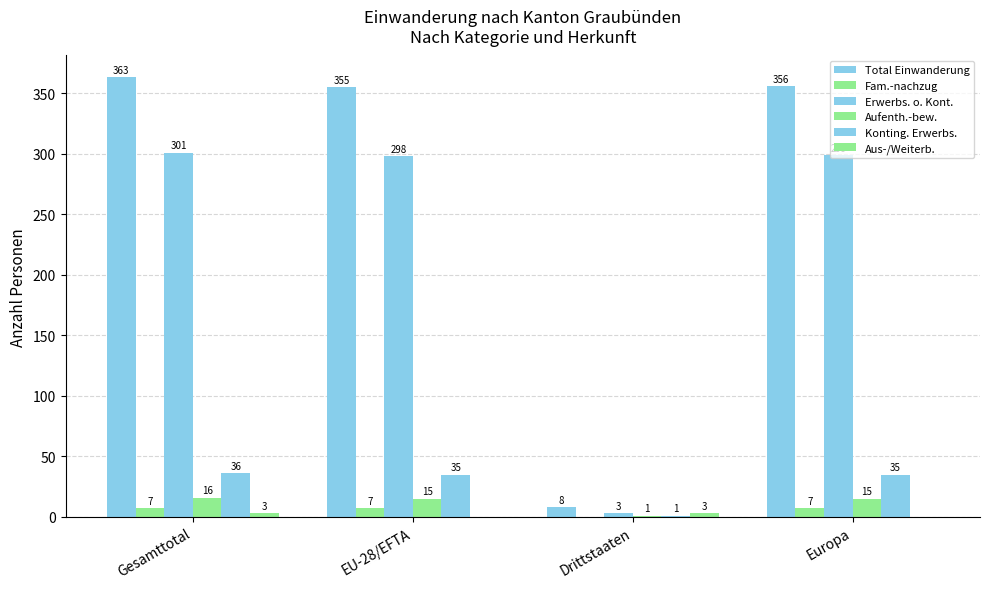

Are the bars horizontal?

No